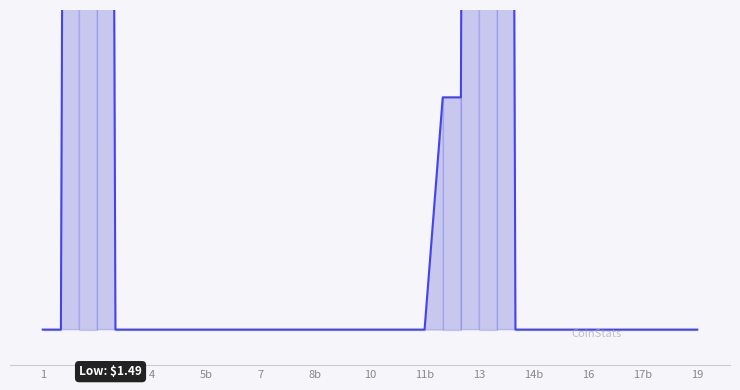

What is the difference between the second highest and minimum values?

1.4